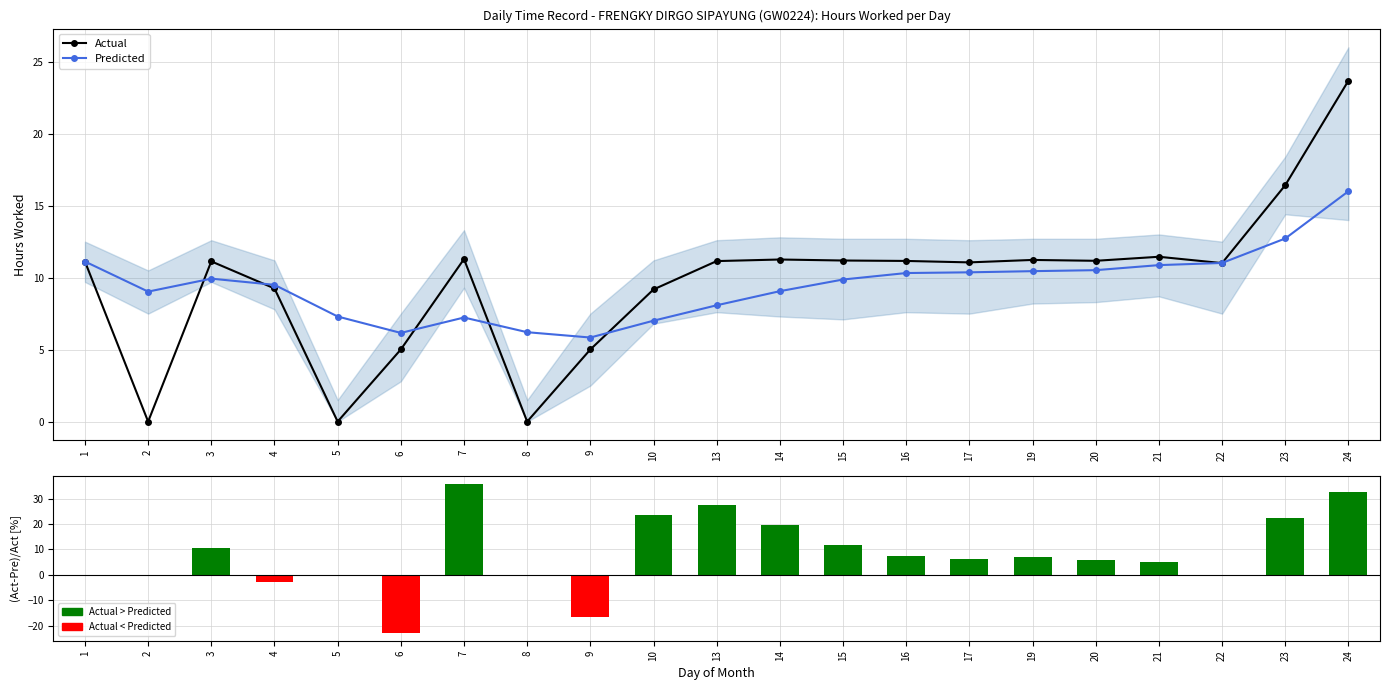

How many values in the (Act-Pre)/Act series exceed 6?

11